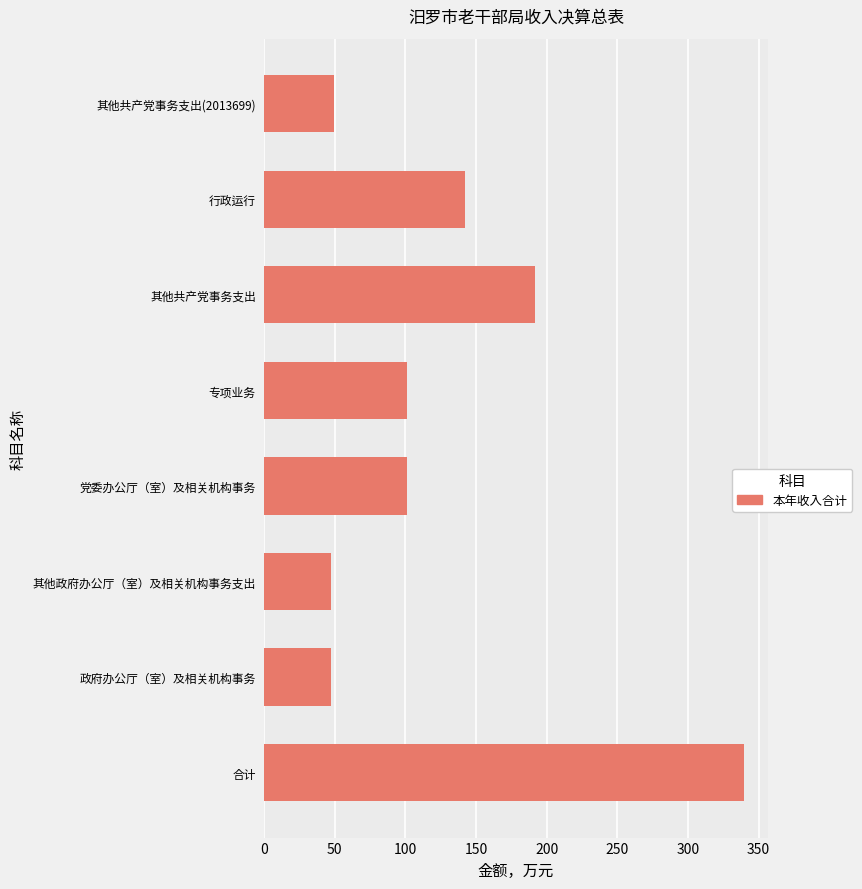

The chart shows a value of 49.7 at 其他共产党事务支出(2013699). True or false?

True